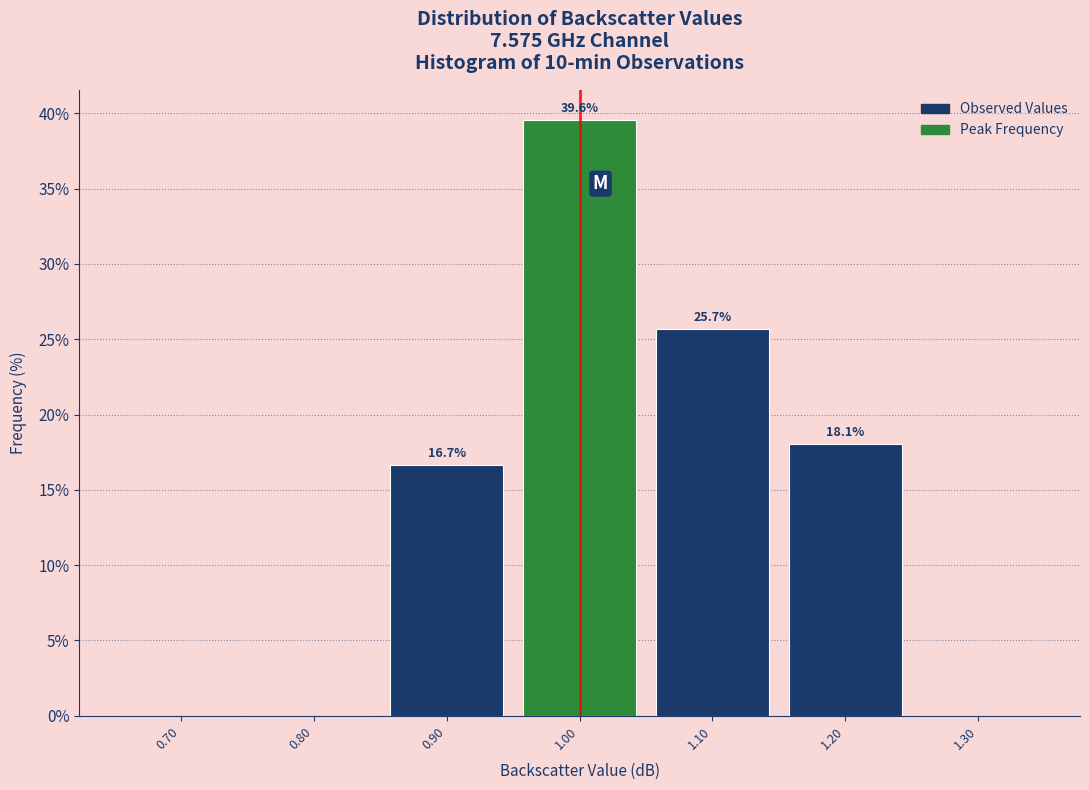

Which range on the x-axis has the tallest bar?

0.95 to 1.05